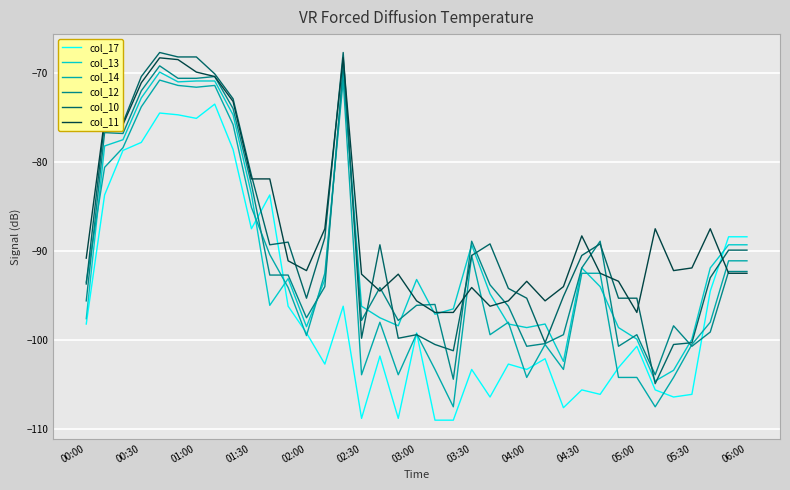

What is the lowest value of the col_17 series?

-109.0